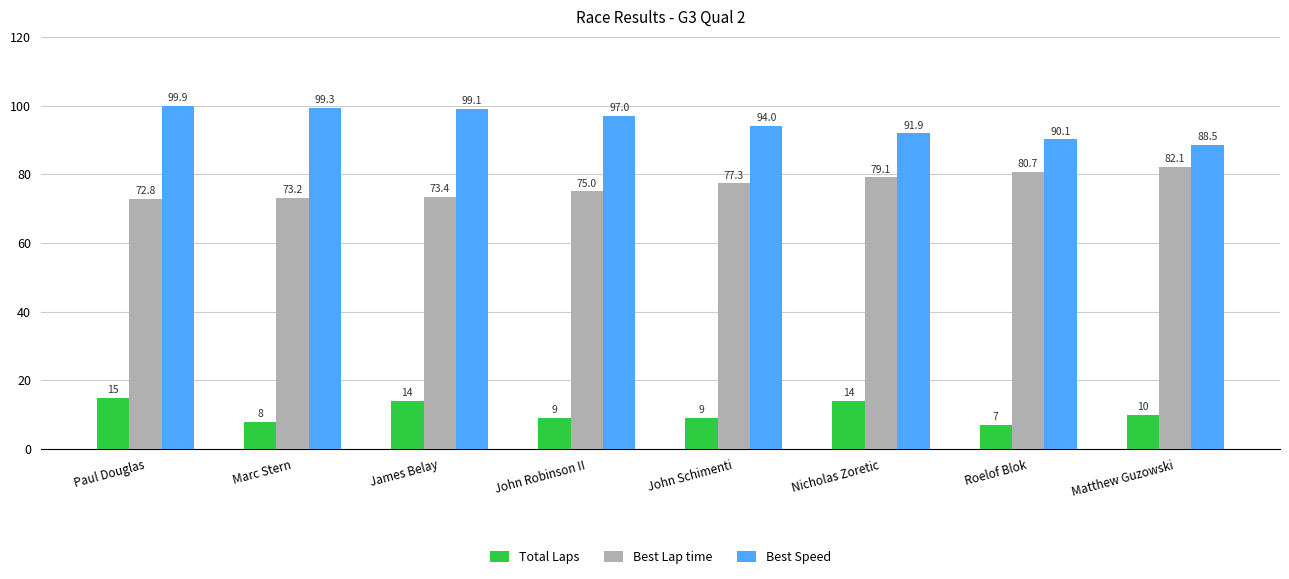

Where is Best Lap time nearest to the value 77?

John Schimenti